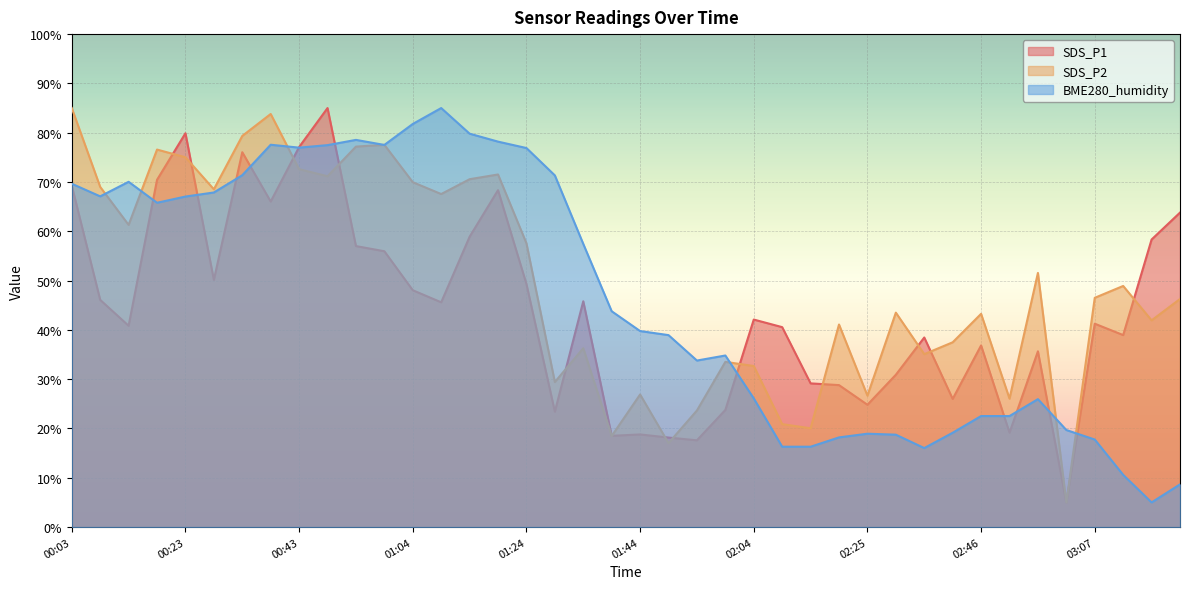

At which label is SDS_P2 closest to 45?

03:22